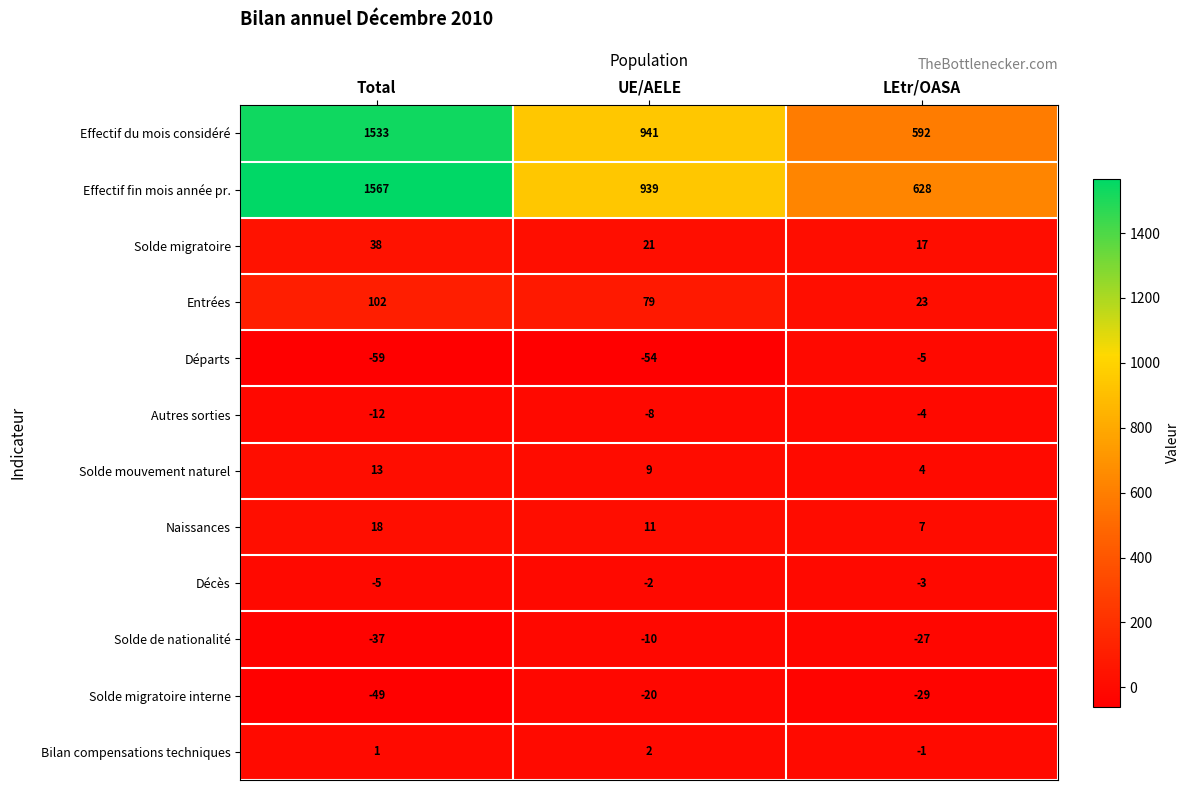

What is the sum of all Entrées values?

204